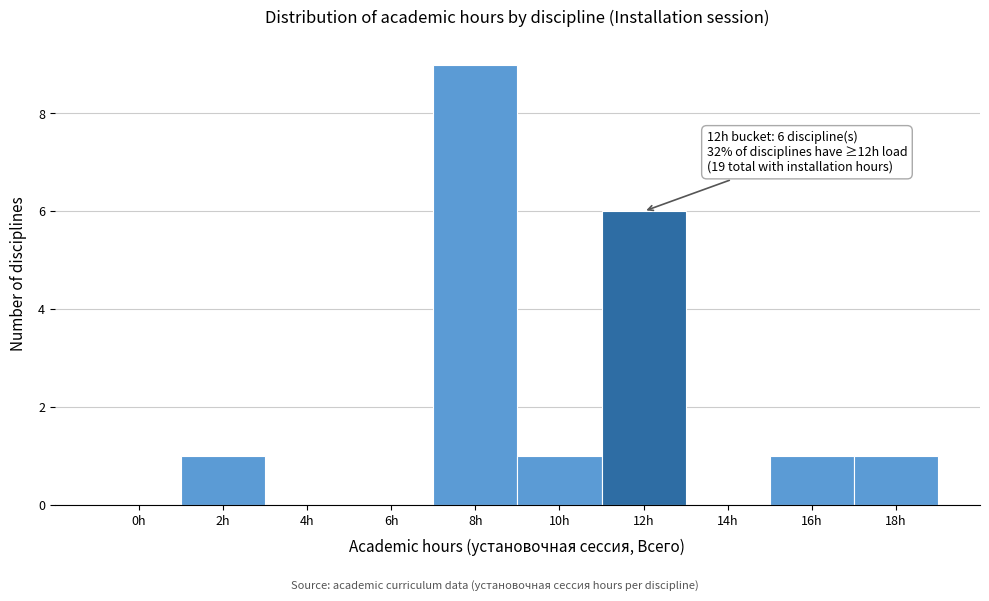

Reading right to left, extract all data points from this chart.

18h=1	16h=1	14h=0	12h=6	10h=1	8h=9	6h=0	4h=0	2h=1	0h=0